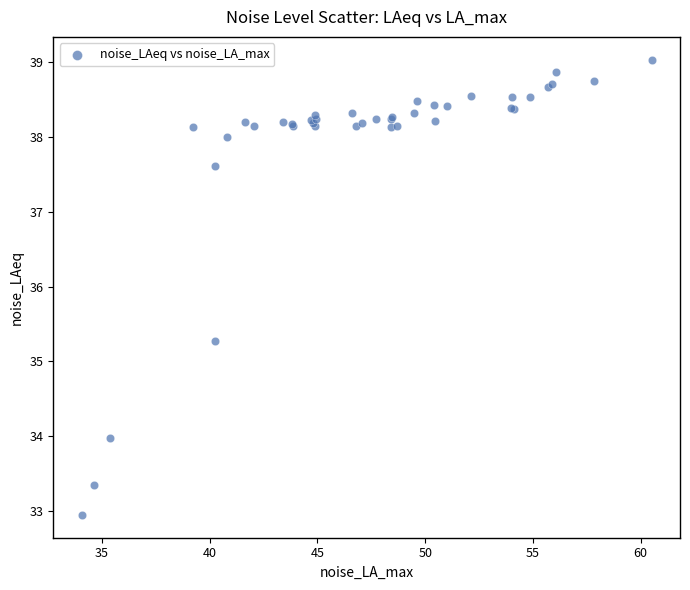

What Y value in the scatter plot is closest to 35?

35.3